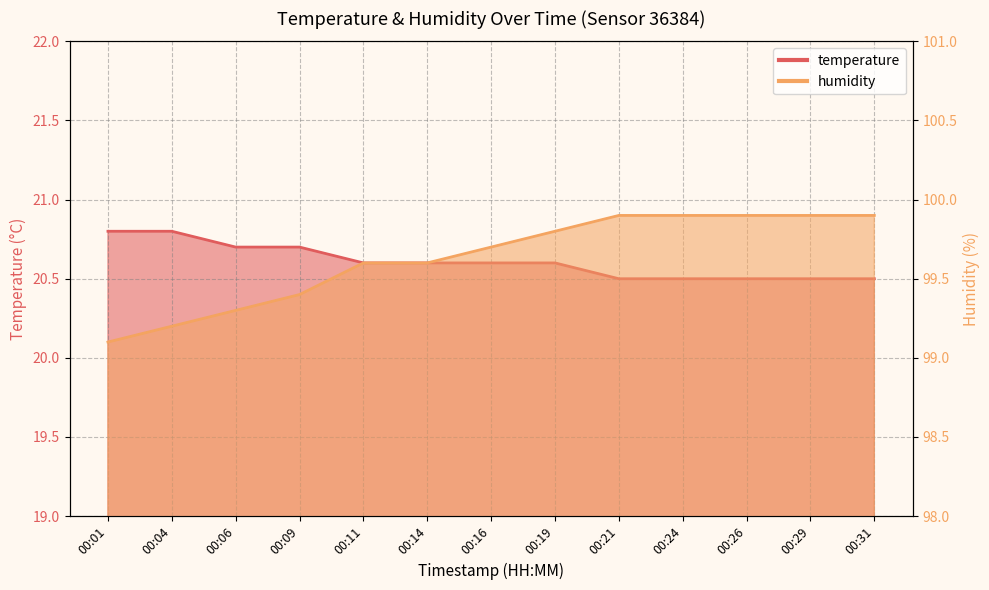

What is the difference between the humidity values at 00:16 and 00:31?

0.2